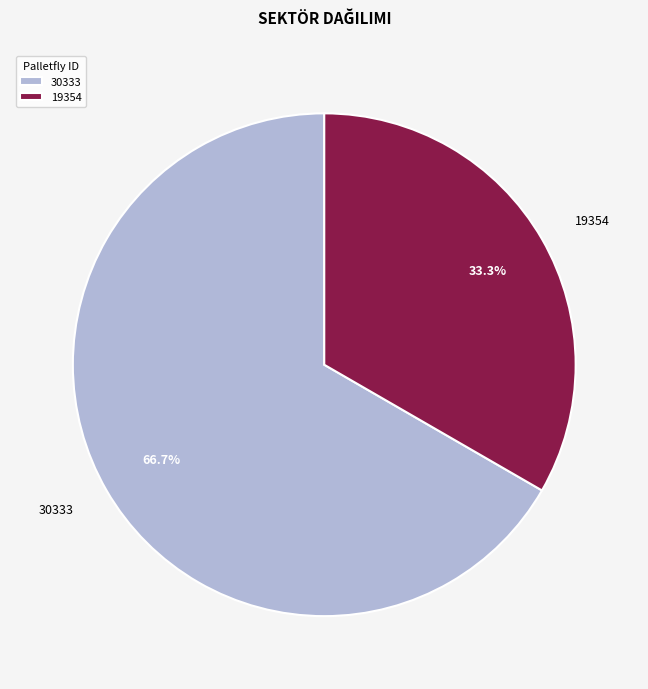

To the nearest percent, what percentage of the pie is 19354?

33%